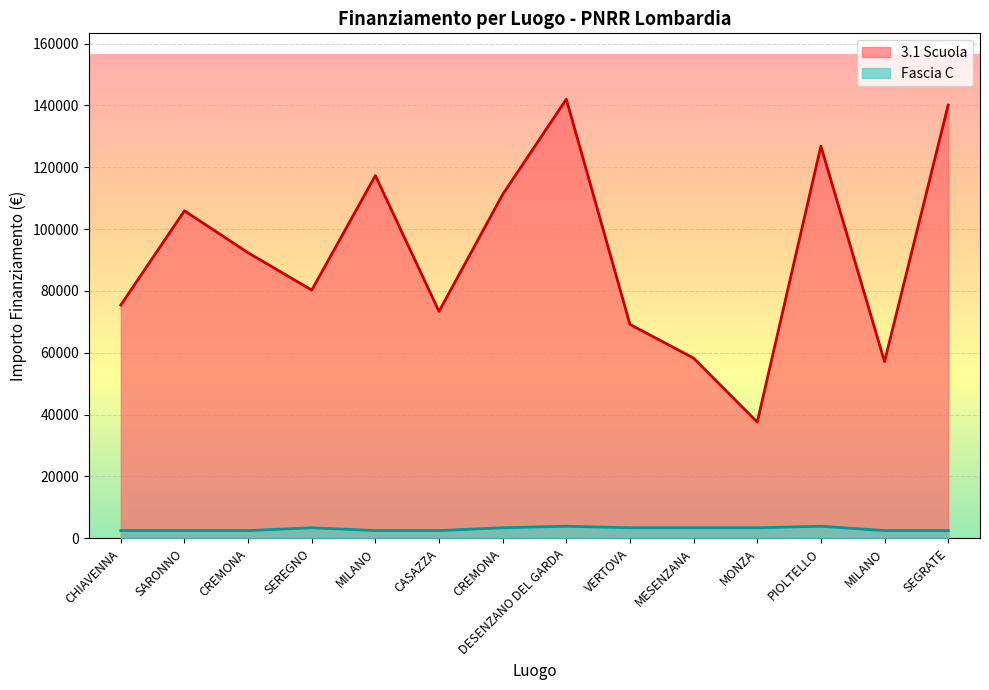

How many lines are shown in the chart?

2